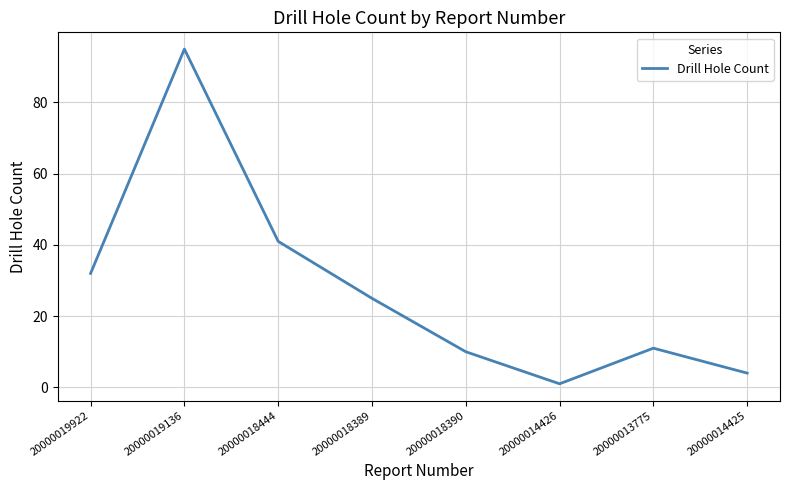

Where is the data nearest to the value 48?

20000018444